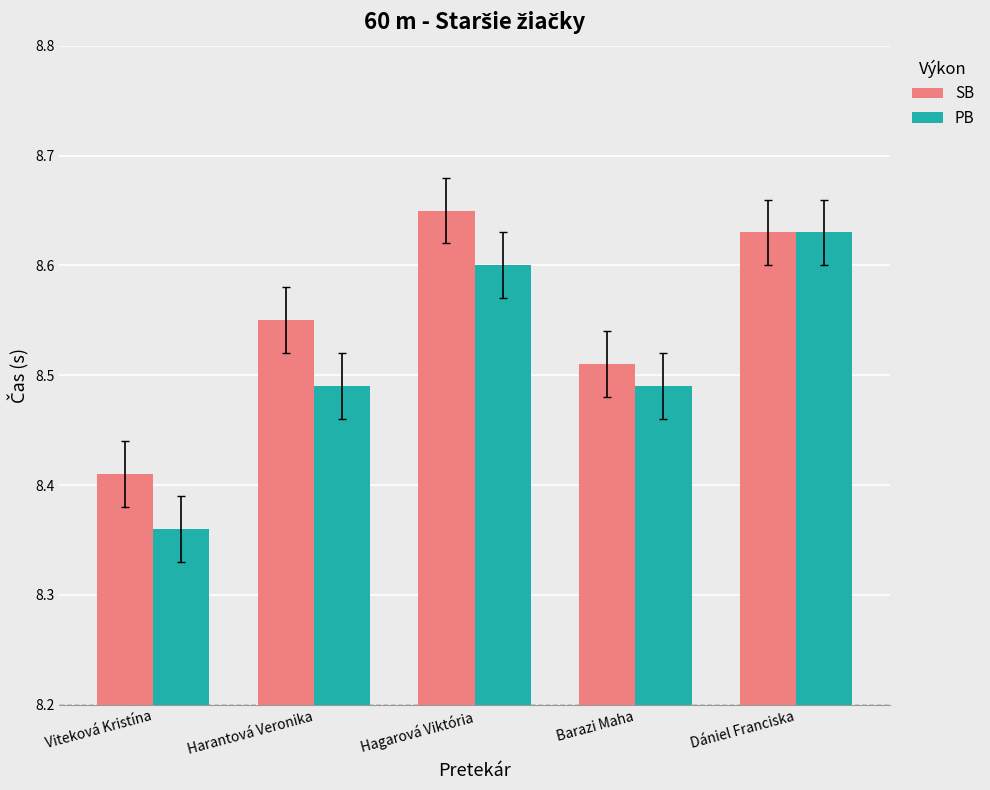

The value of PB at Harantová Veronika is 15.2. True or false?

False